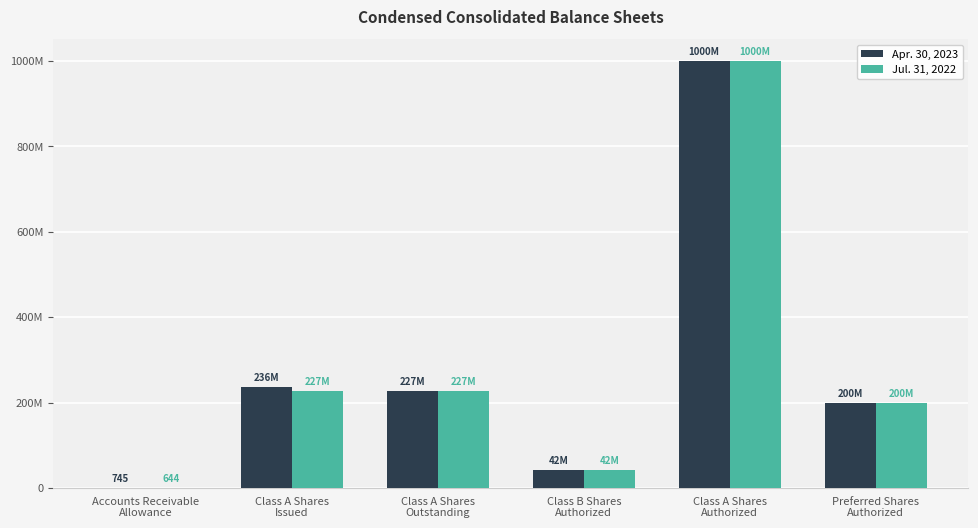

What are all the series names shown in the legend?

Apr. 30, 2023, Jul. 31, 2022